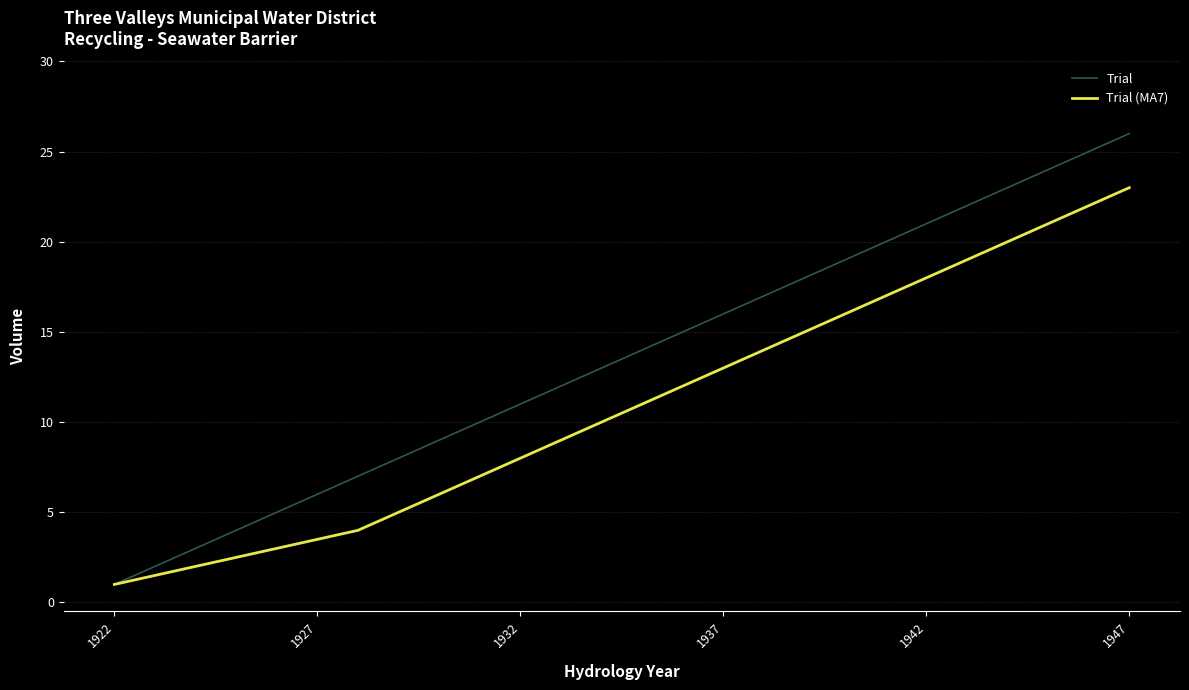

How many distinct data groups are displayed?

2